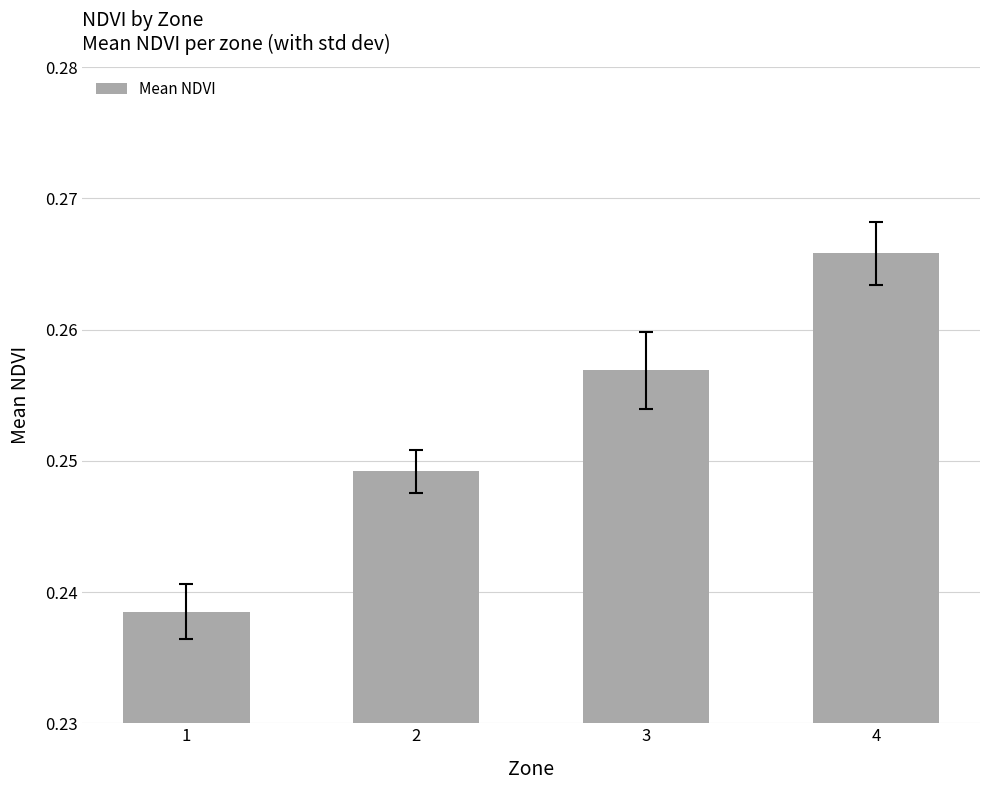

Count the number of categories in the chart.

4